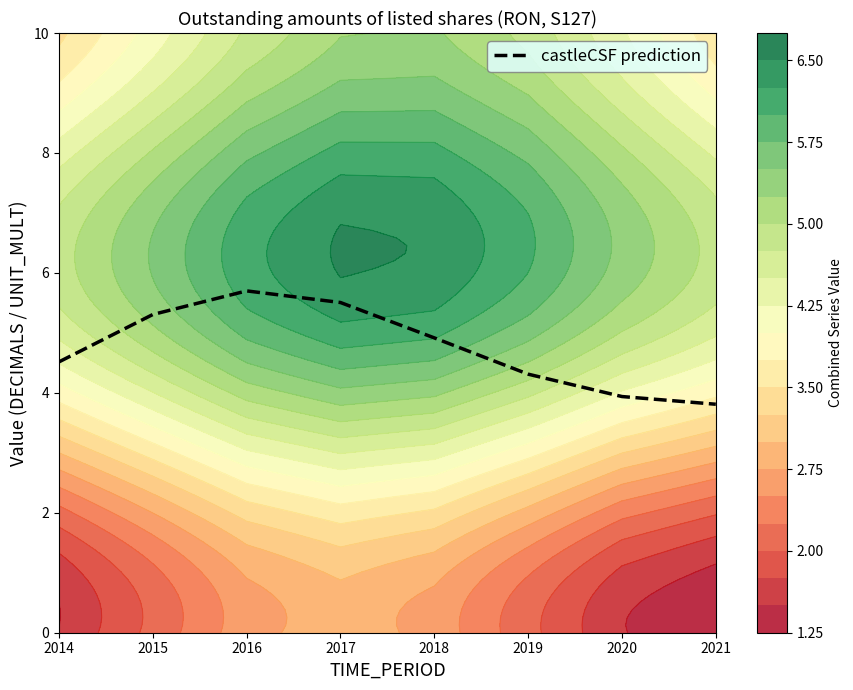

How many data points does each series have?

8